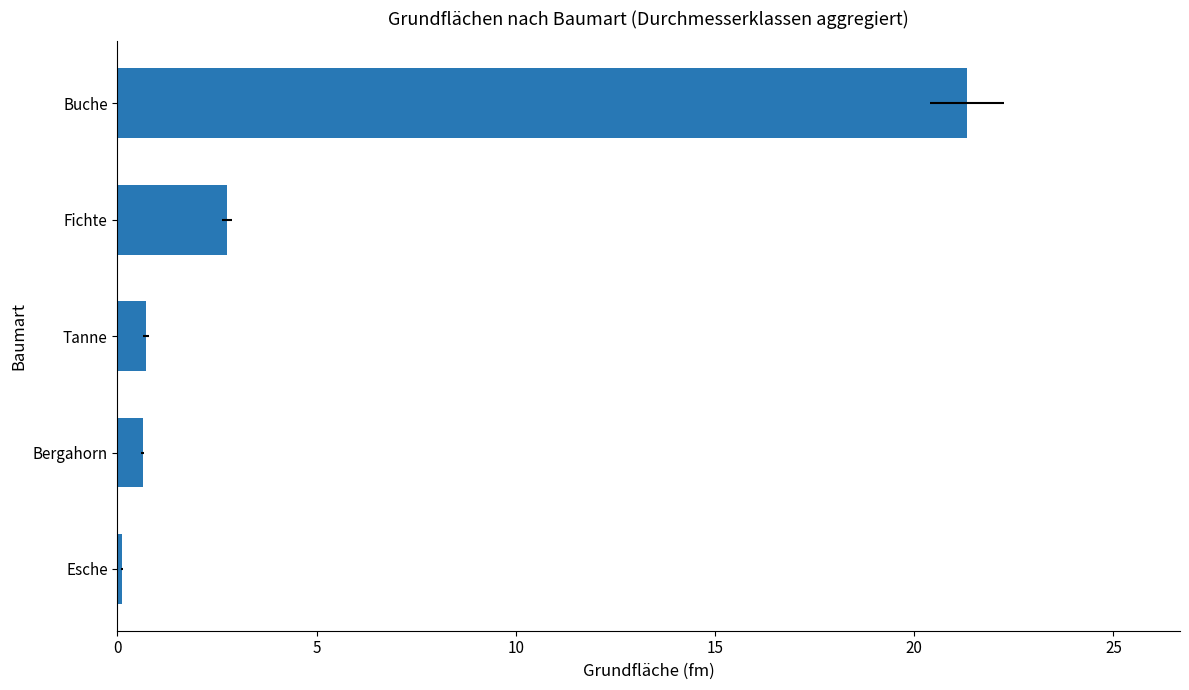

Is it true that the value at Buche is 11.0?

False